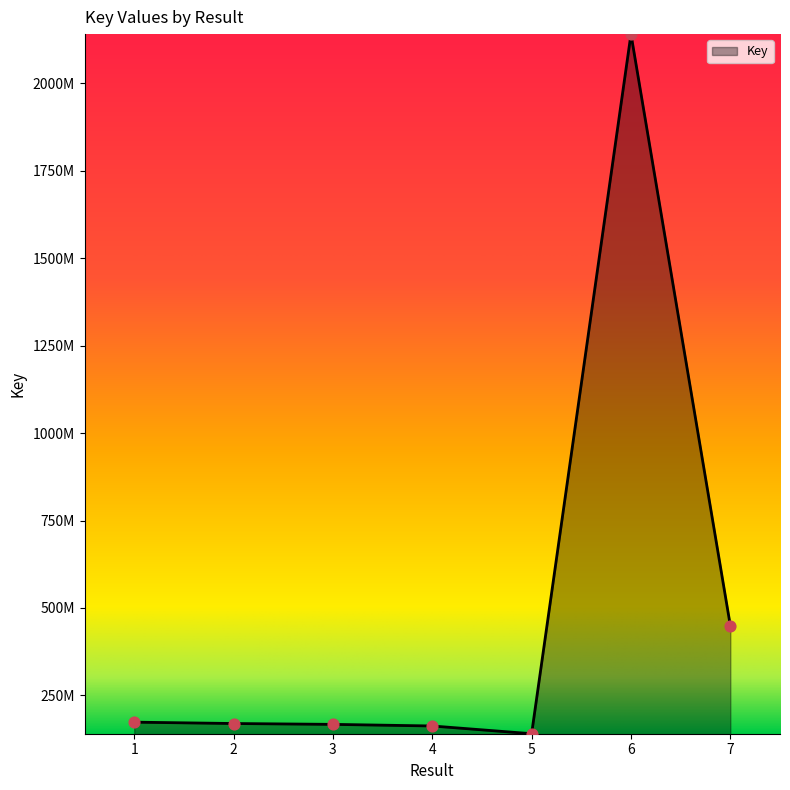

Approximately how many times larger is the value at 7 compared to 6?

0.2